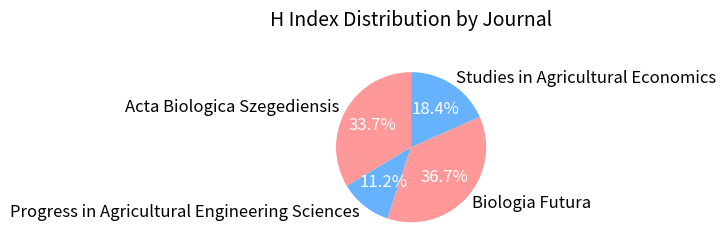

Is it true that Biologia Futura is 52% of the pie?

False